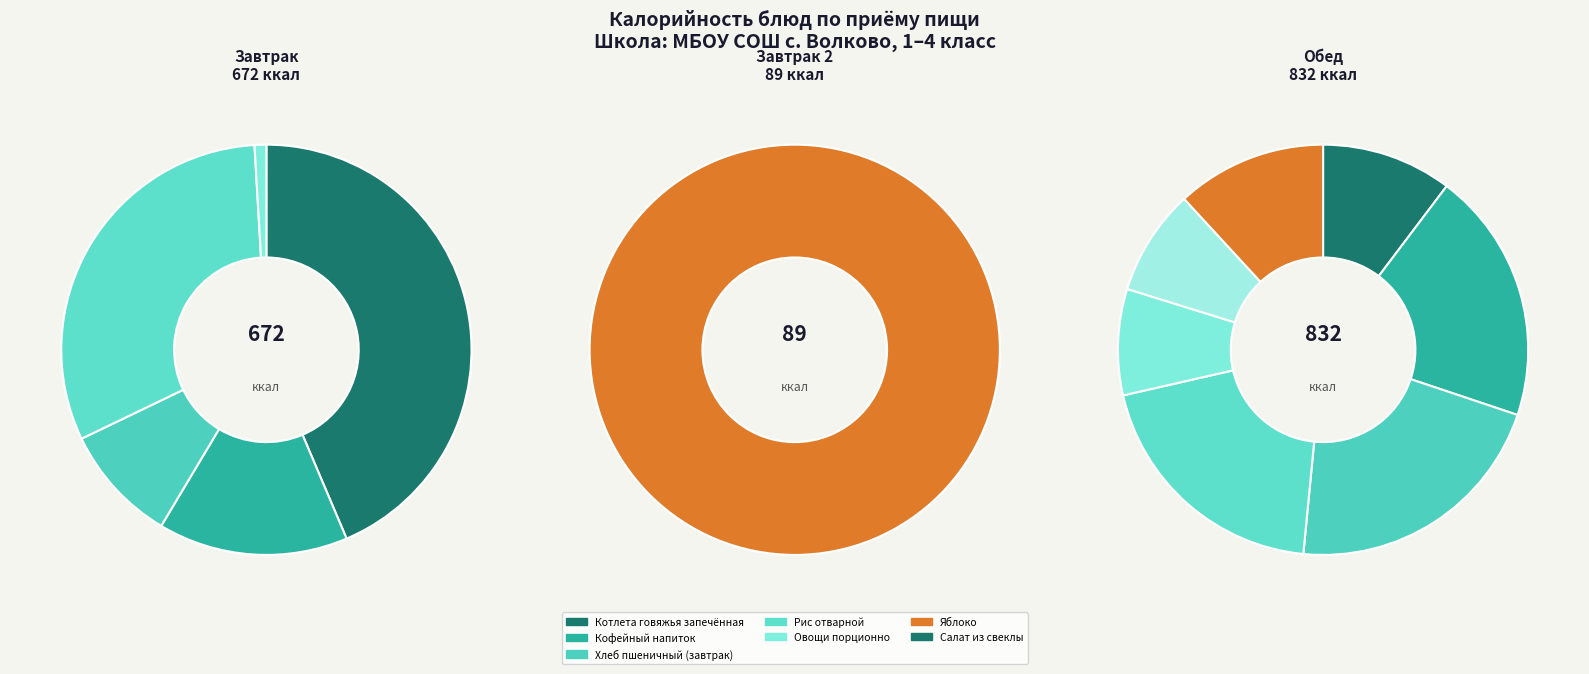

What is the total percentage of Рыба запечённая с овощами and Салат из свеклы?

16.5%